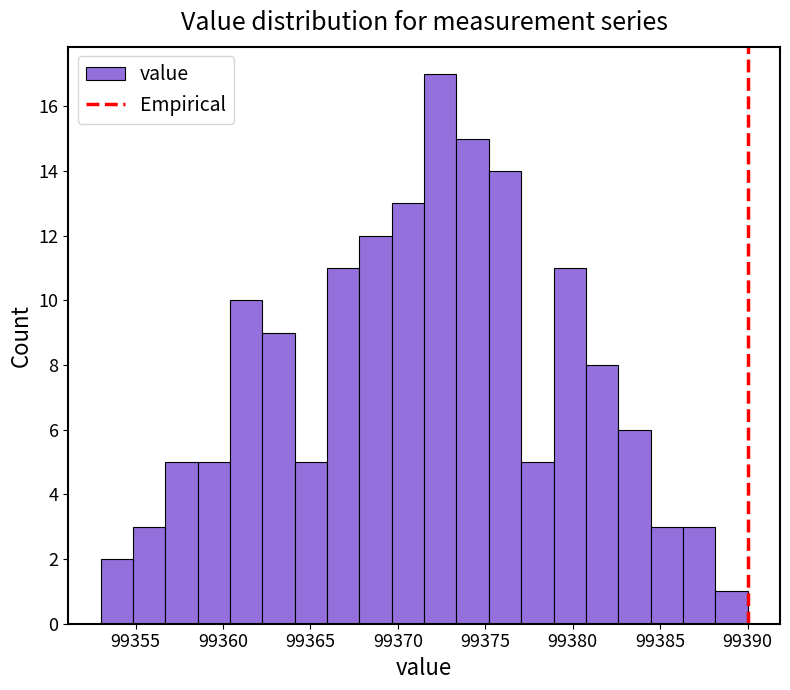

Read against the x-axis, roughly where is the centre of the tallest bar?

99372.5